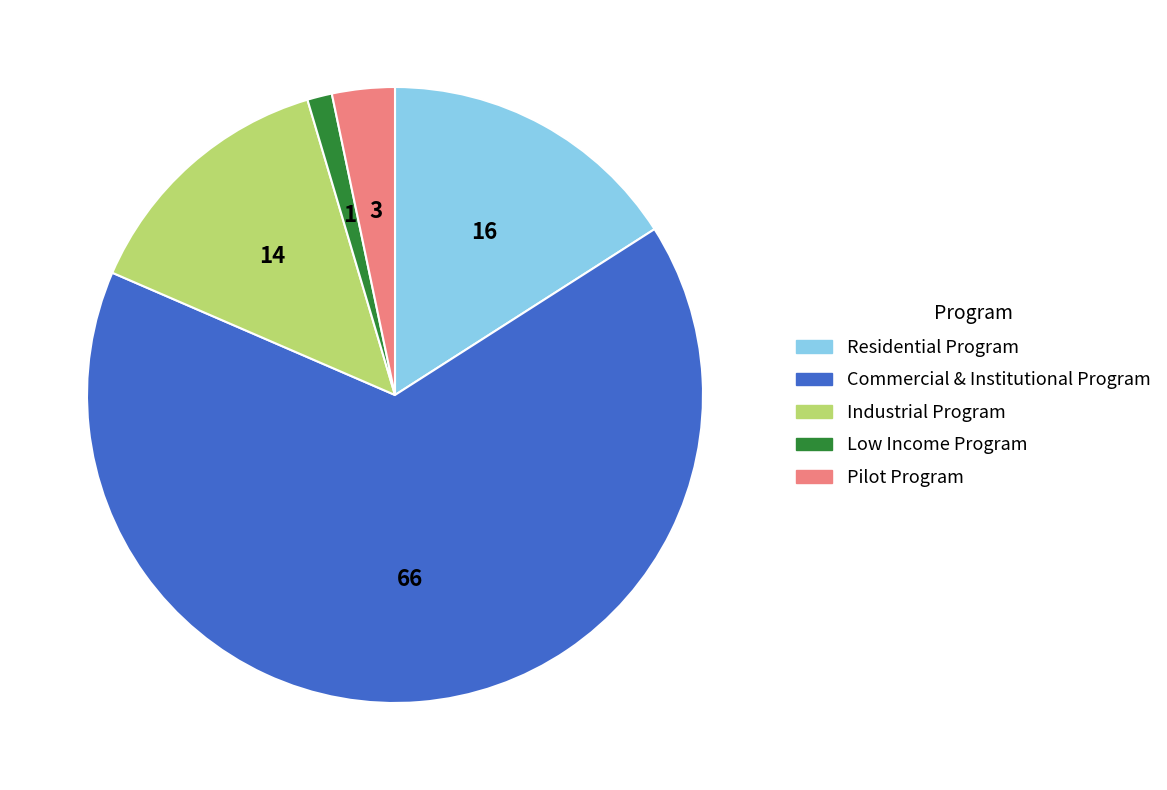

Combined, do Industrial Program and Low Income Program account for over 50%?

No